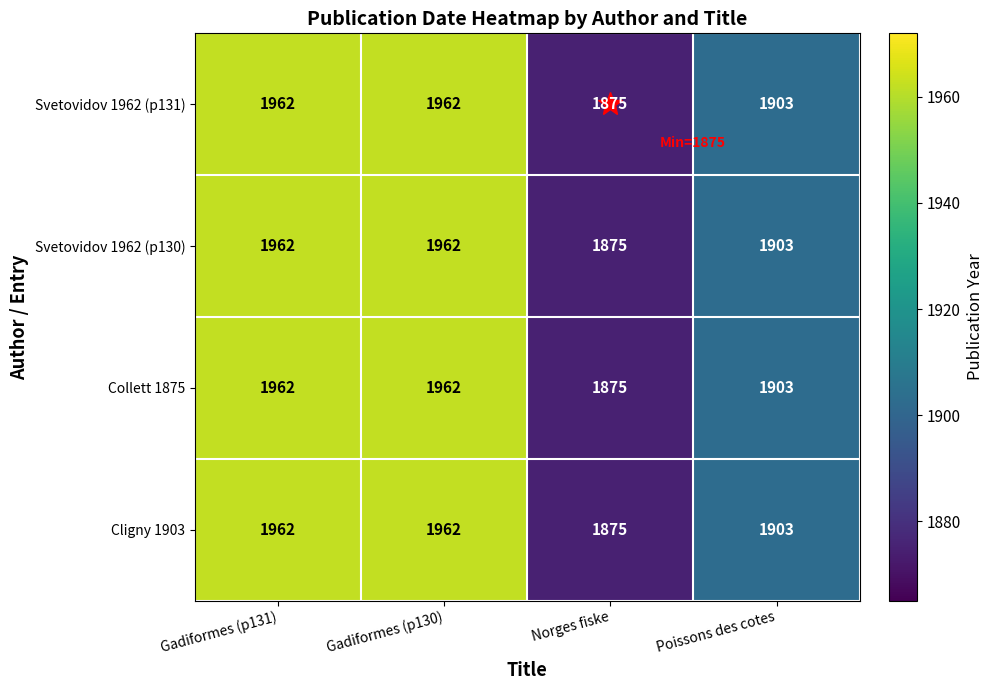

How many Collett 1875 values are between 1903 and 1962?

3